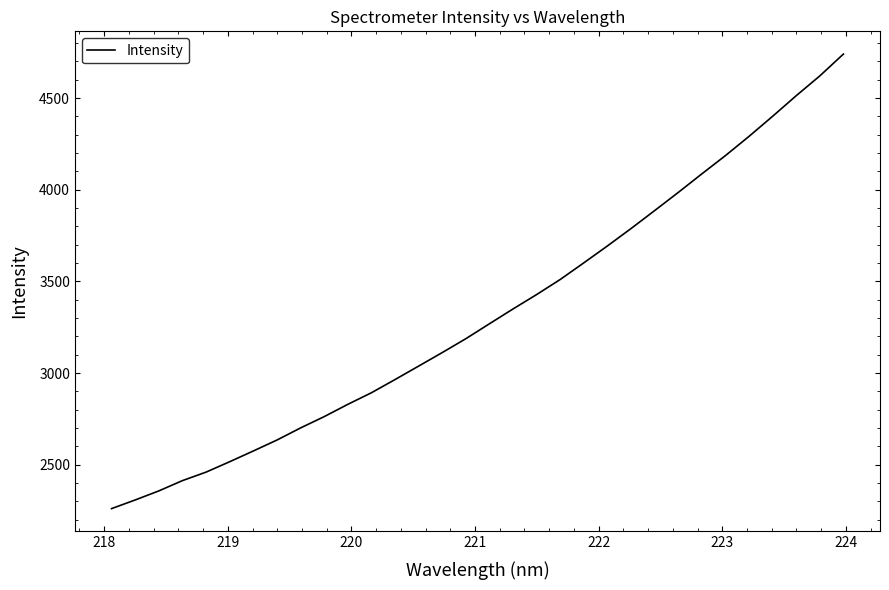

How many series are shown in this chart?

1